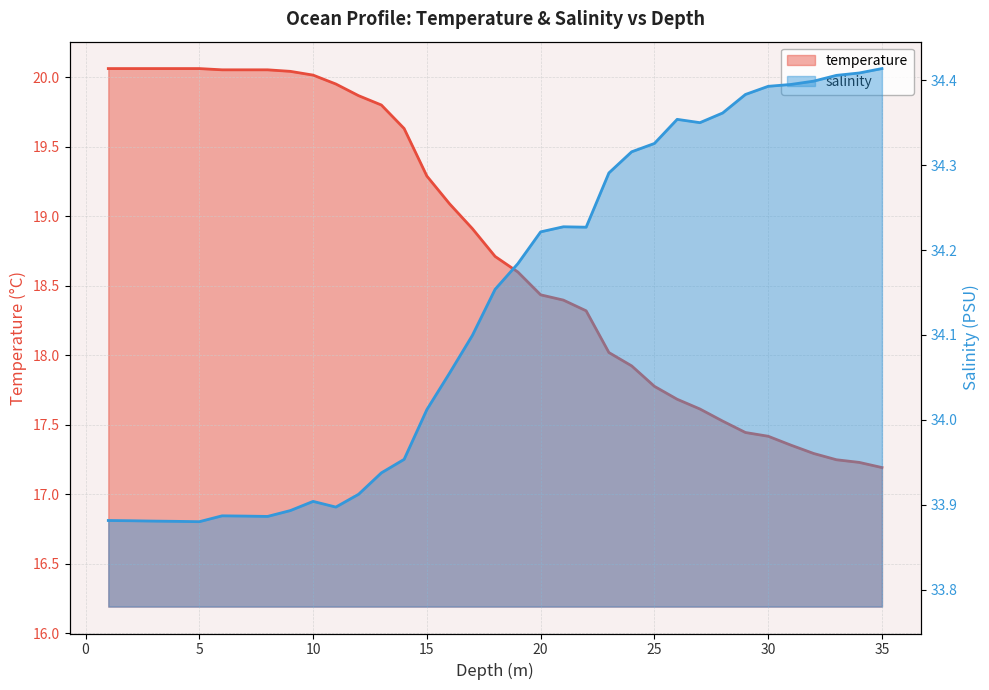

At which label does temperature reach its minimum?

35.0